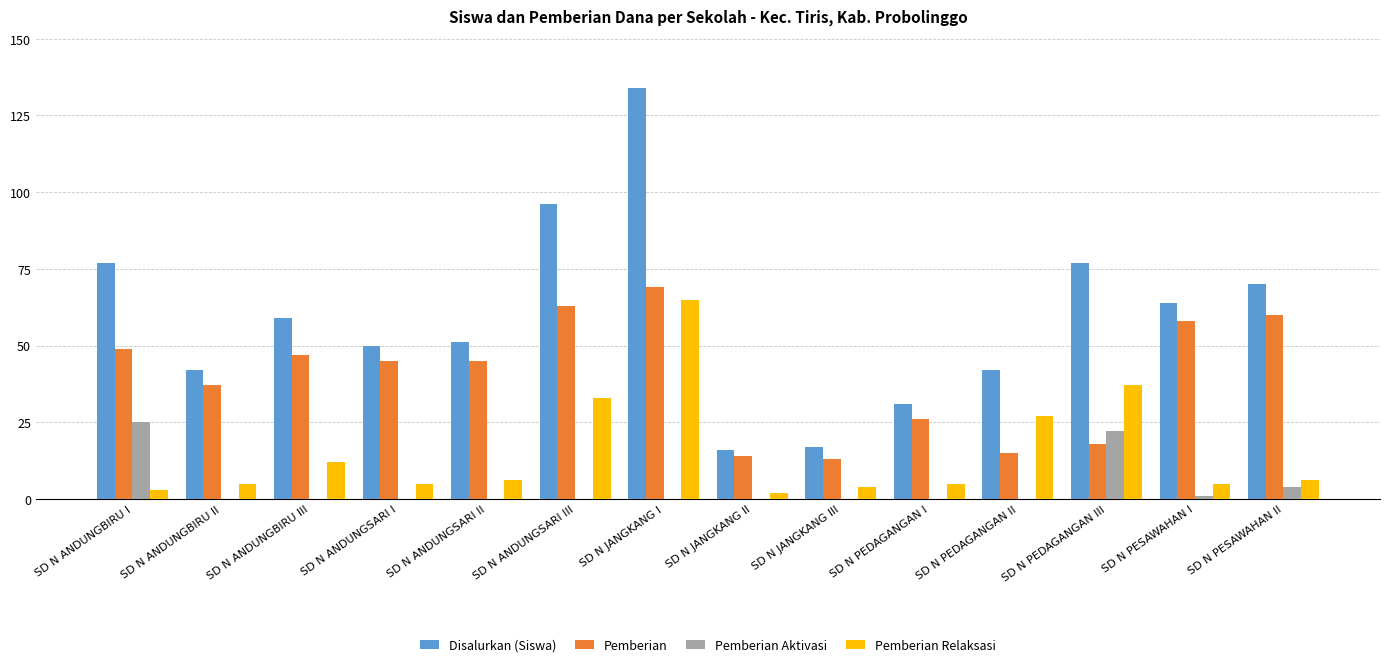

Is the value of Pemberian Aktivasi at SD N ANDUNGSARI II greater than the value of Disalurkan (Siswa) at SD N JANGKANG I?

No